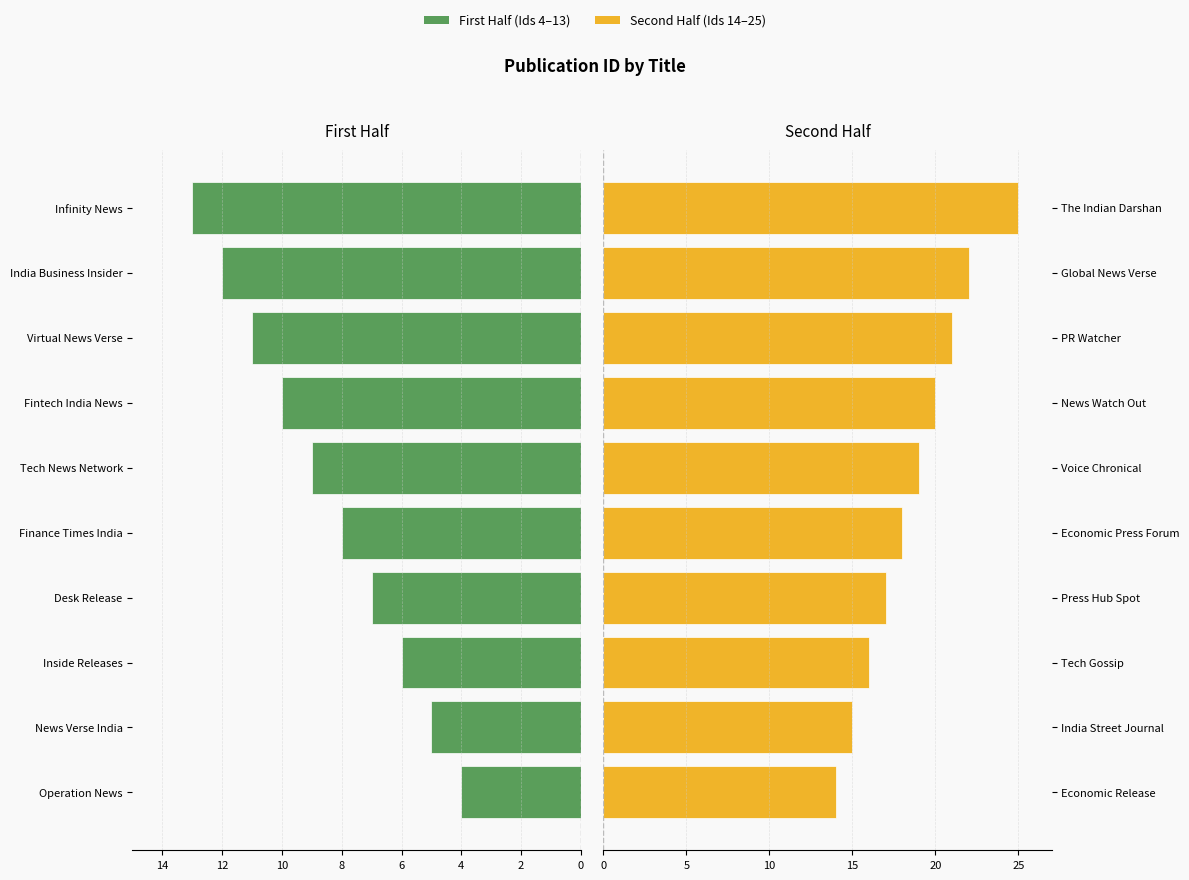

What is the total value across all series at 9?

38